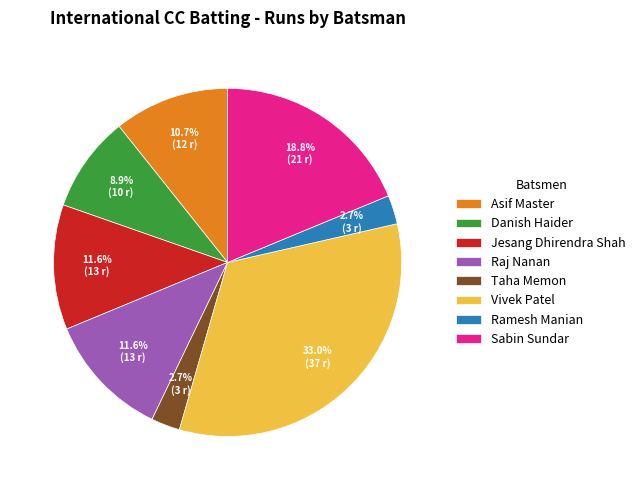

How much of the chart is everything except Raj Nanan?

88.4%